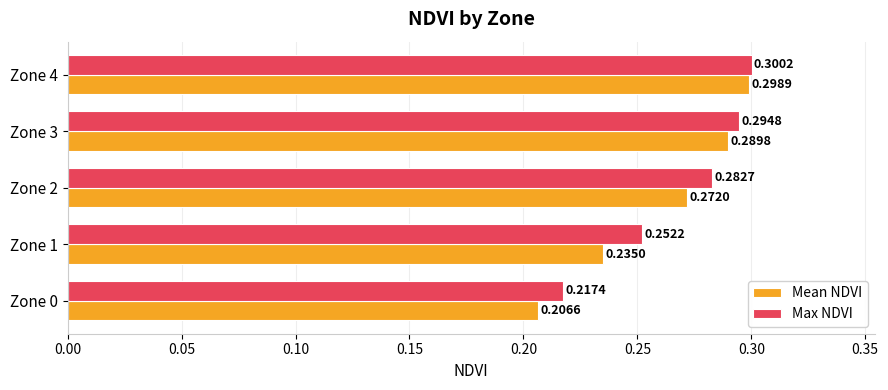

List the series in order of their overall mean, highest first.

Max NDVI, Mean NDVI